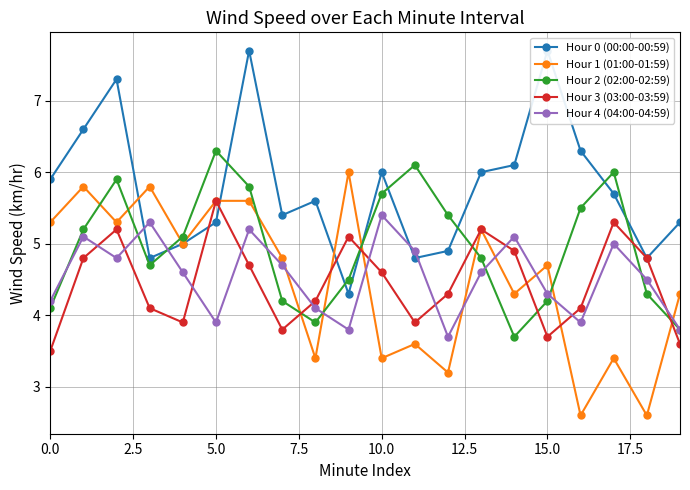

Which series has the largest total across all categories?

Hour 0 (00:00-00:59)